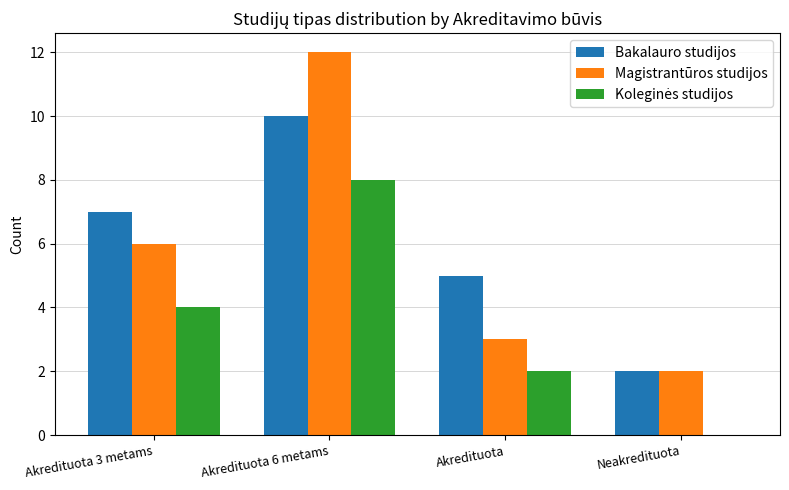

Which series has the largest range (max minus min)?

Magistrantūros studijos